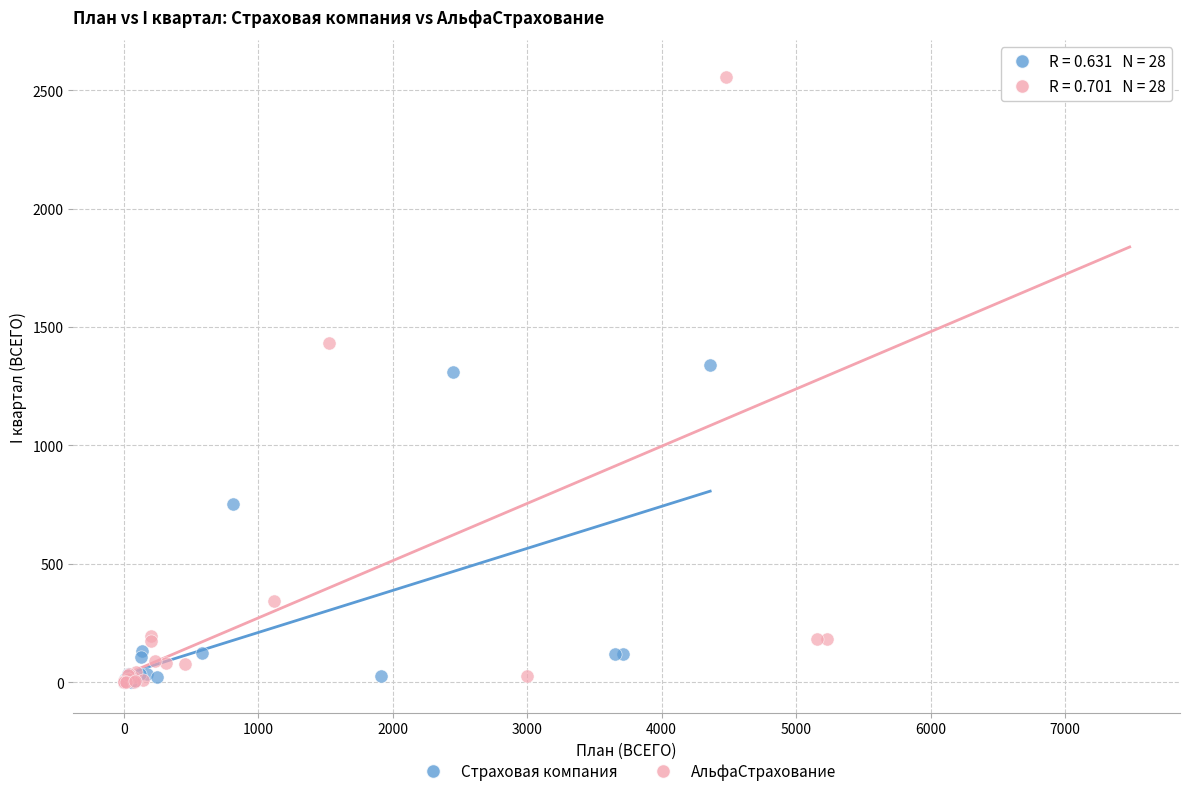

Which series has the widest spread of Y values?

АльфаСтрахование